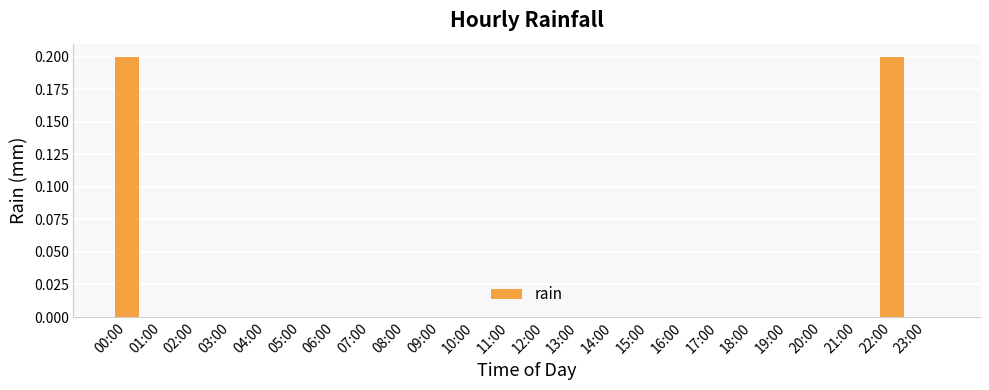

Count the number of categories in the chart.

24